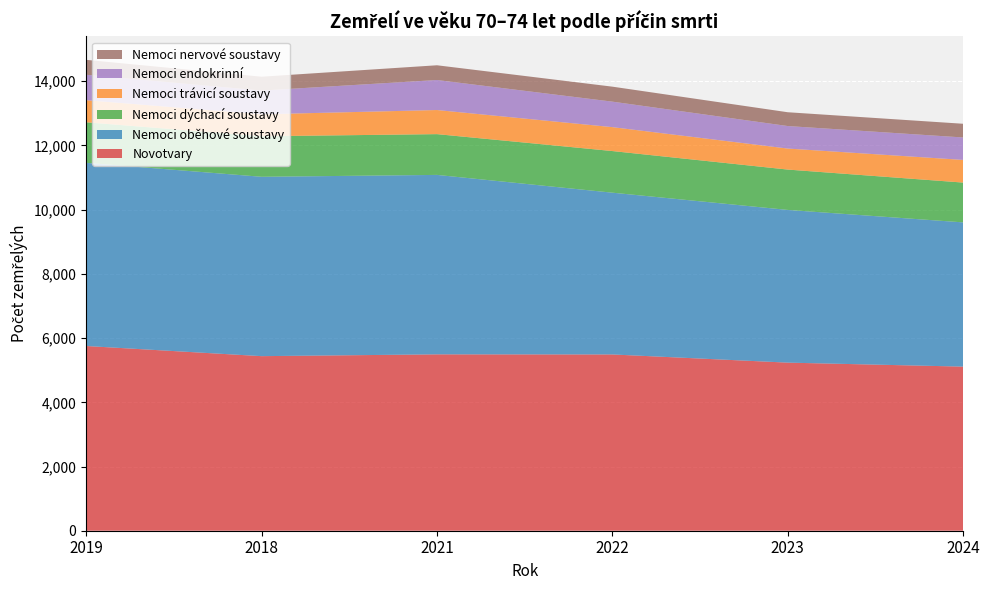

Rank the categories by Nemoci oběhové soustavy value from highest to lowest.

2019, 2021, 2018, 2022, 2023, 2024